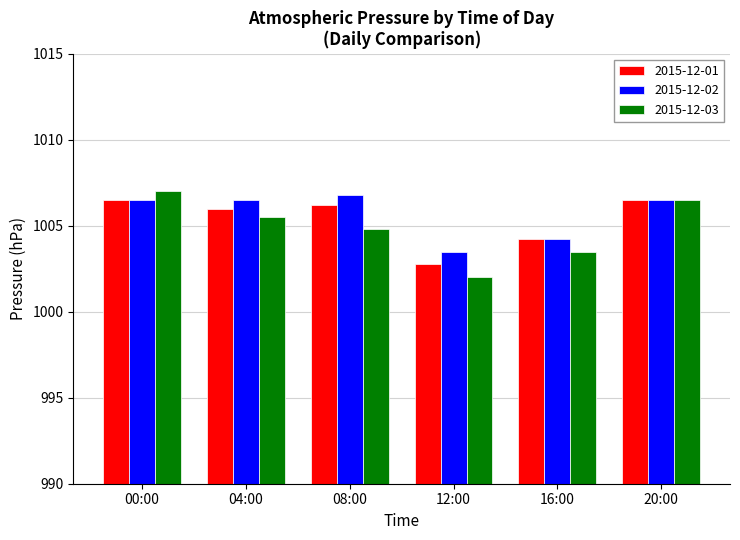

What is the label of the 4th bar from the right?

08:00